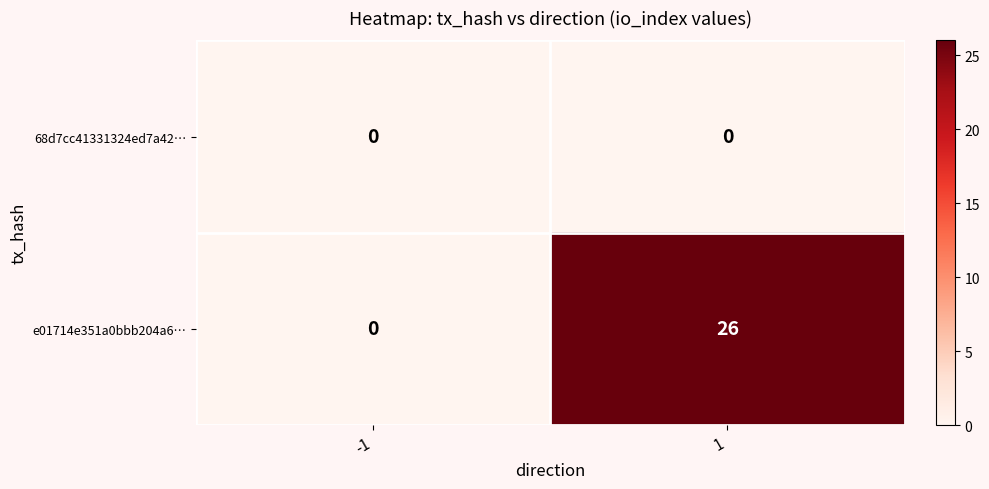

What is the sum of the e01714e351a0bbb204a6… values at -1 and 1?

26